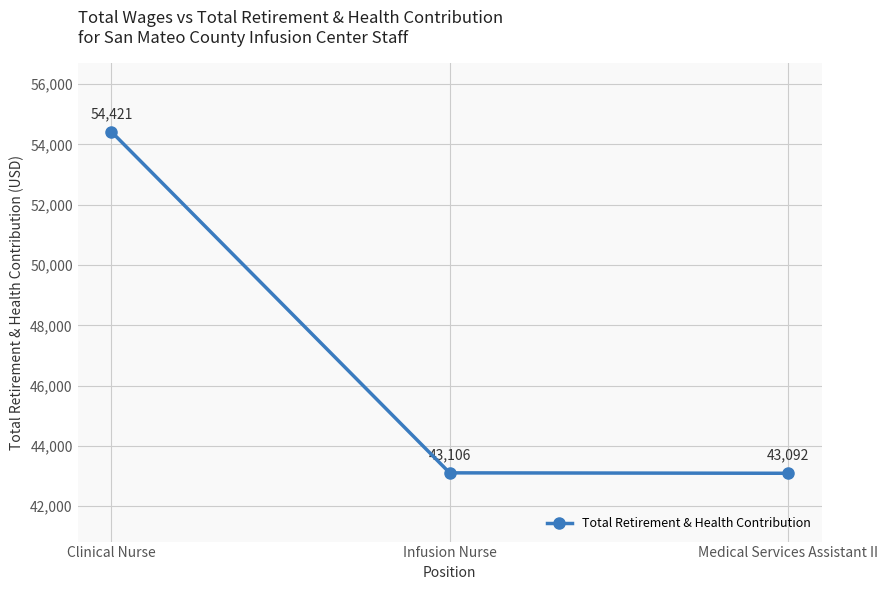

How many distinct data groups are displayed?

1